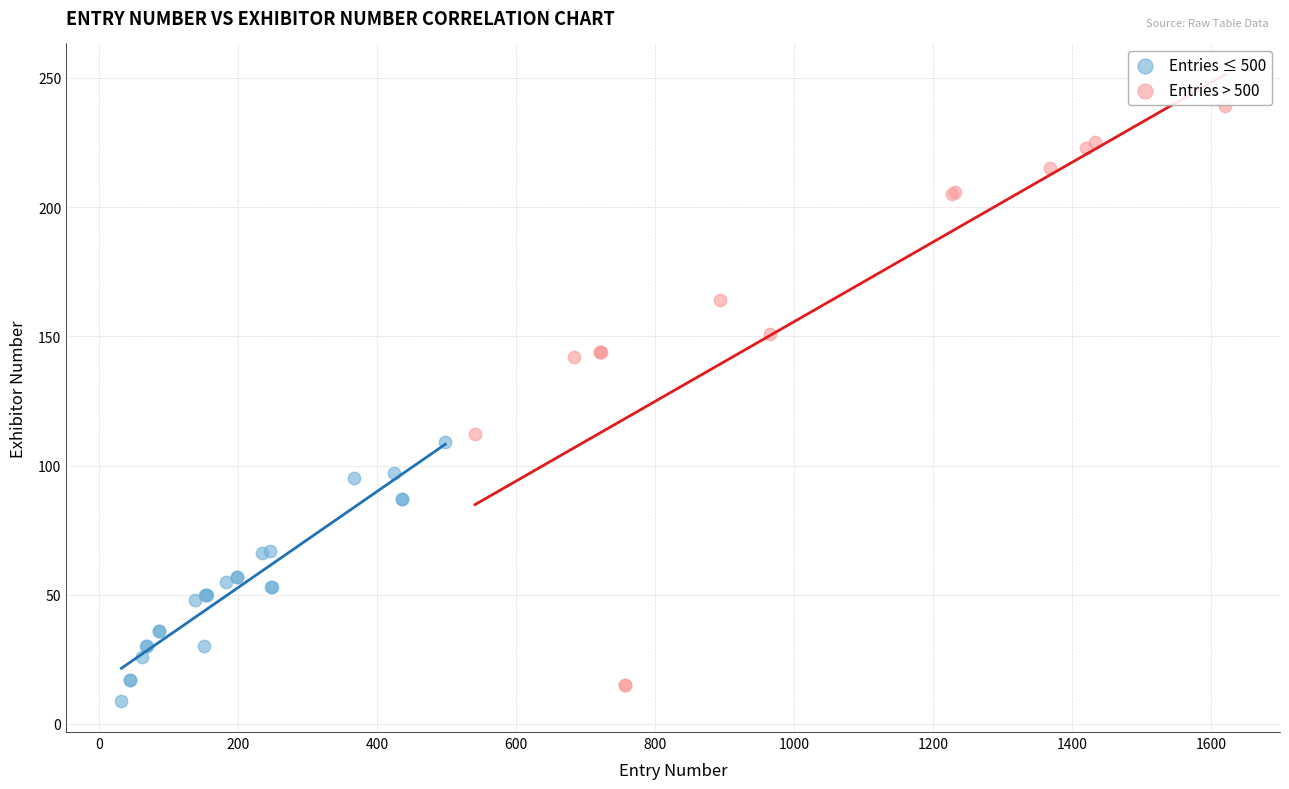

Which series has the largest Y range (max minus min)?

Entries > 500